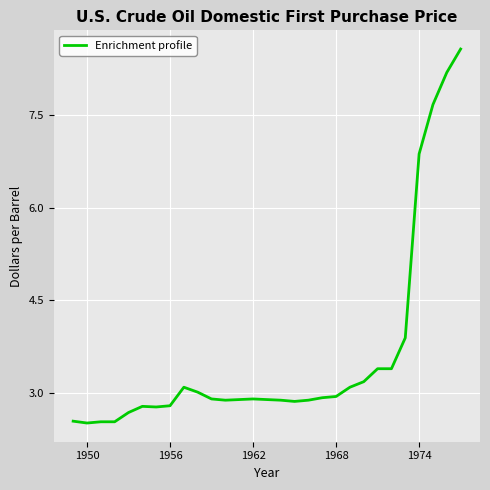

What is the maximum value shown in the chart?

8.6